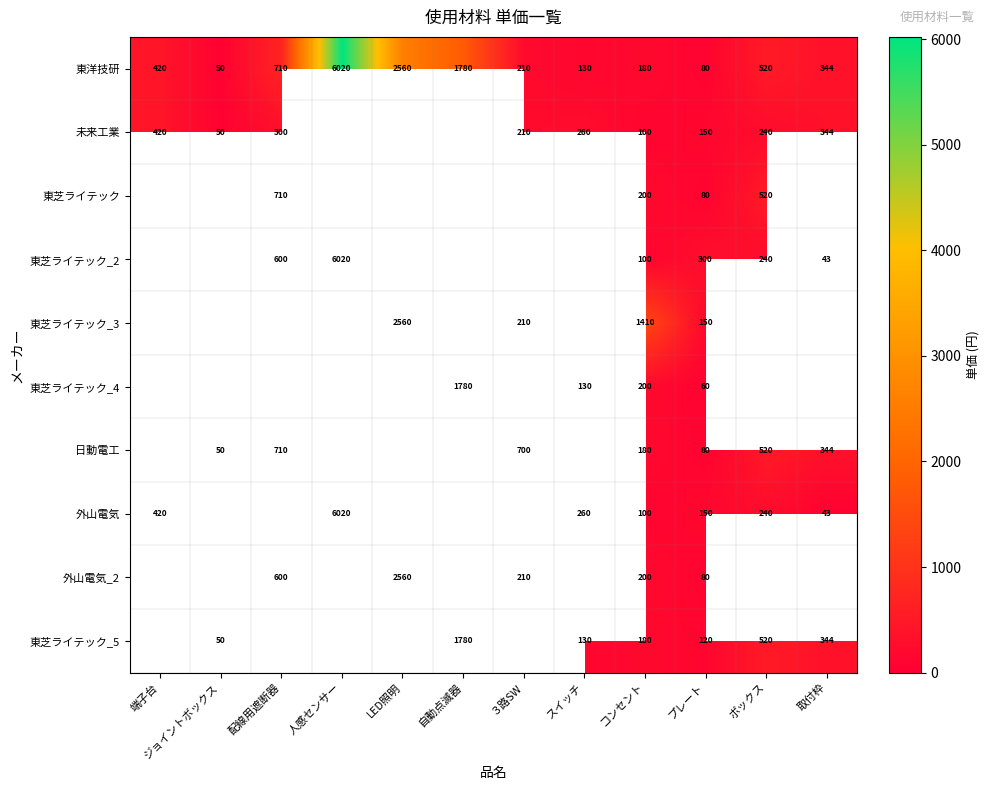

The 外山電気_2 series shows 200 at コンセント. True or false?

True